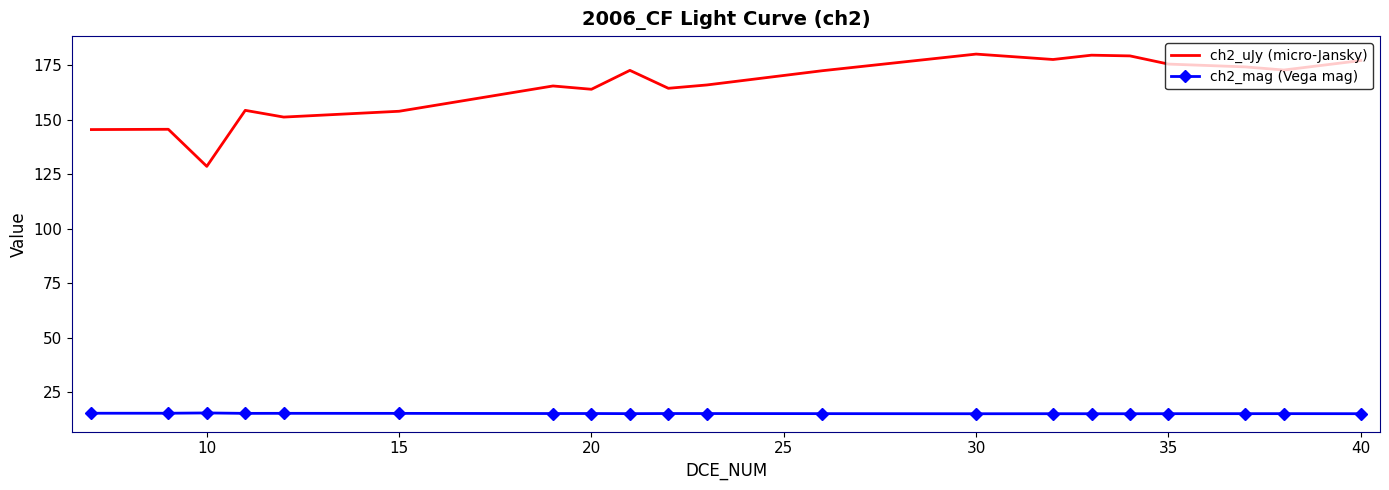

List the series in order of their peak value, highest first.

ch2_uJy (micro-Jansky), ch2_mag (Vega mag)